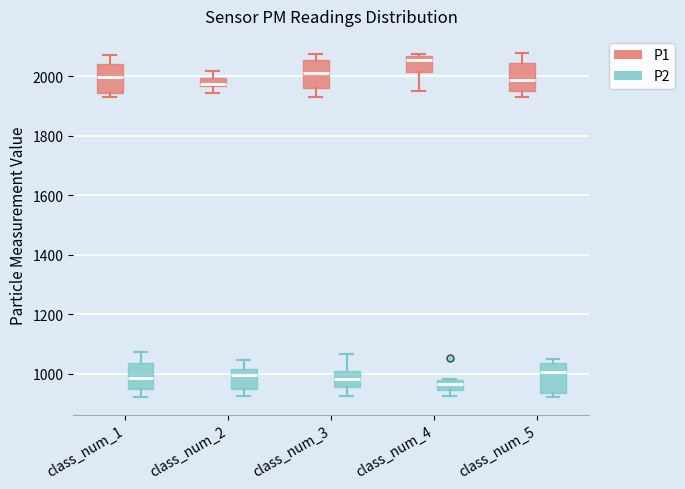

Where is the upper edge of the box for class_num_3 (P1) on the y-axis? The values are not printed on the chart, so give them approximately, as read against the axis.

2060